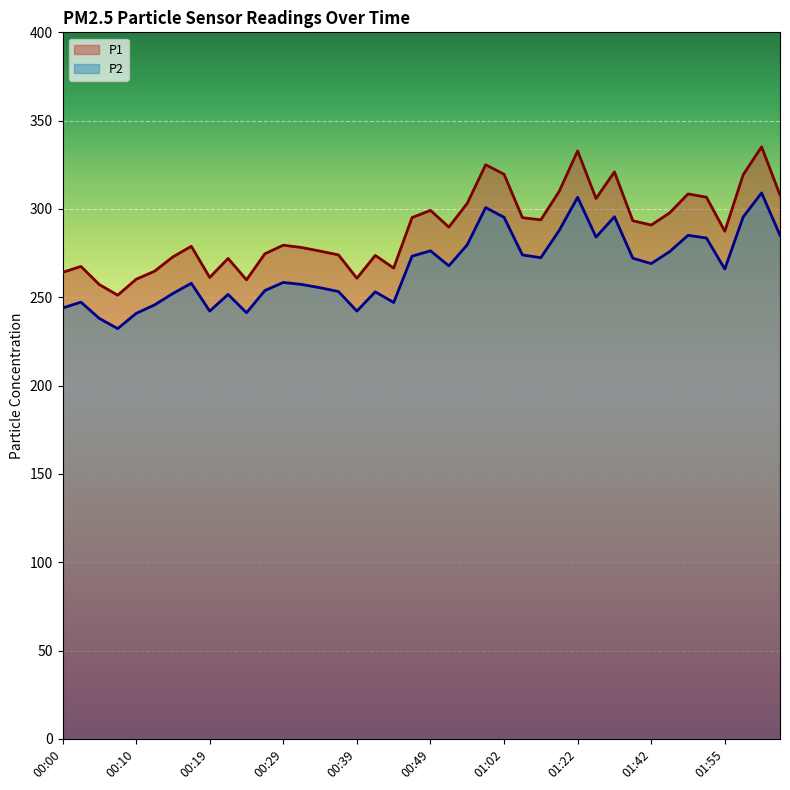

The P1 series shows 310.0 at 01:17. True or false?

True